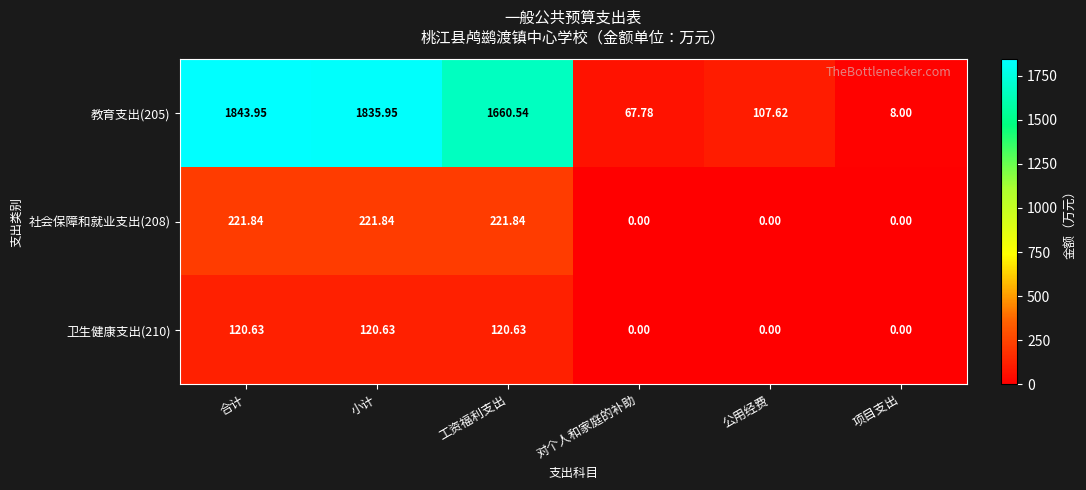

How many data points does each series have?

6